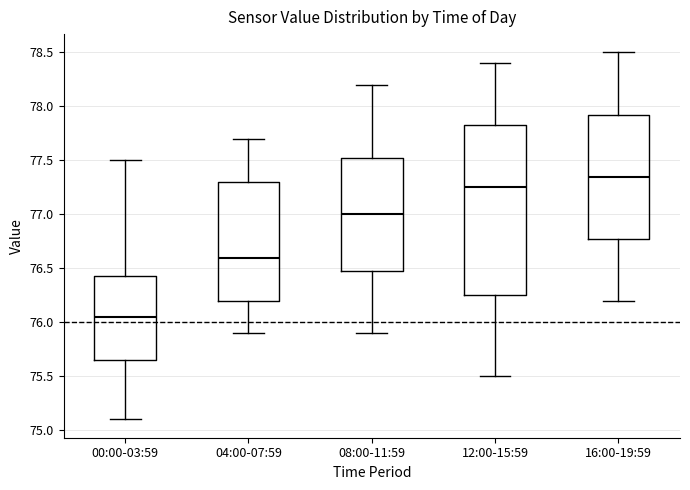

Where is the upper edge of the box for 00:00-03:59 on the y-axis? The values are not printed on the chart, so give them approximately, as read against the axis.

76.45